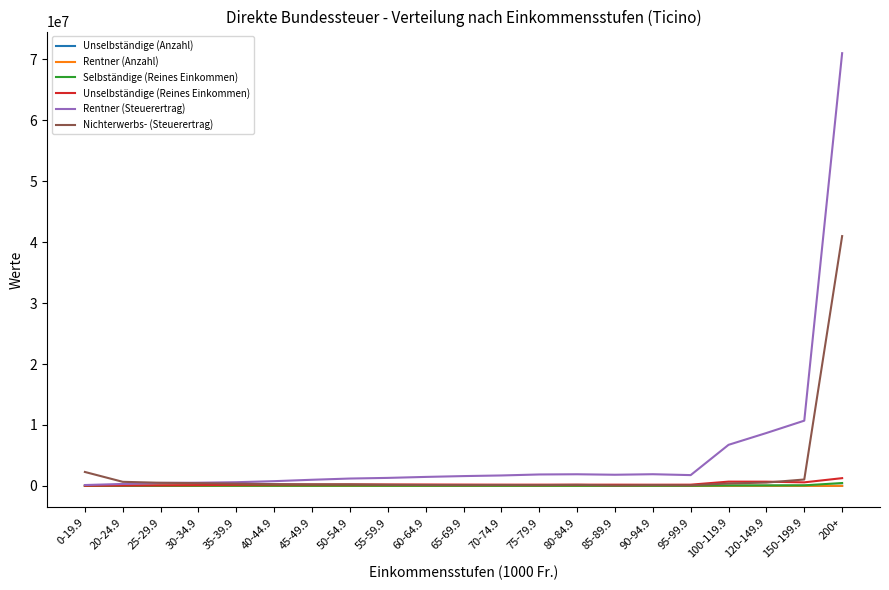

At which category is the sum across all series the highest?

200+